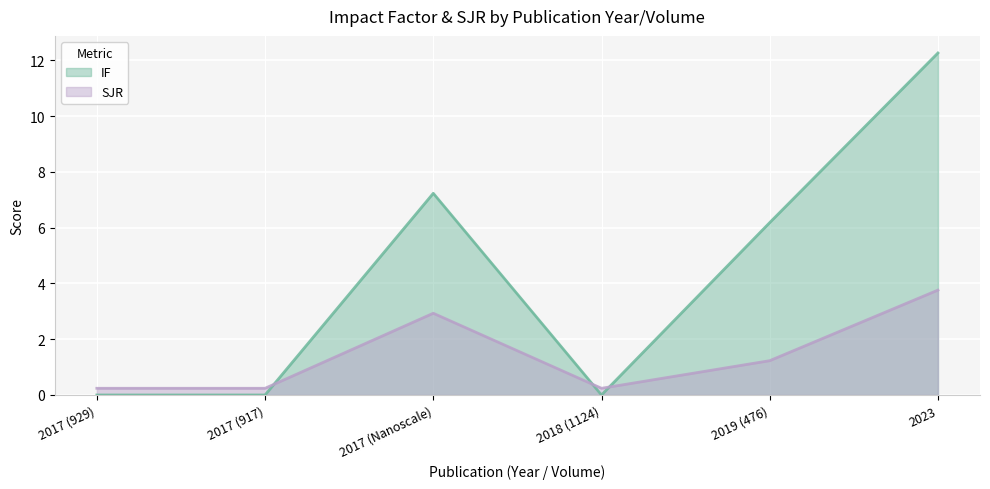

At how many categories does at least one series exceed 10?

1